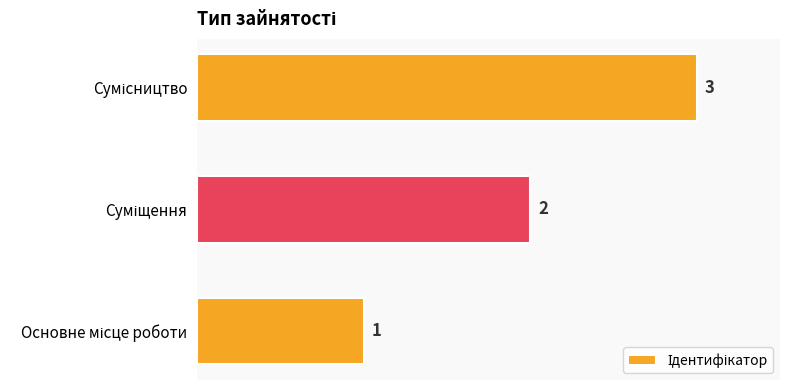

Count the number of categories in the chart.

3